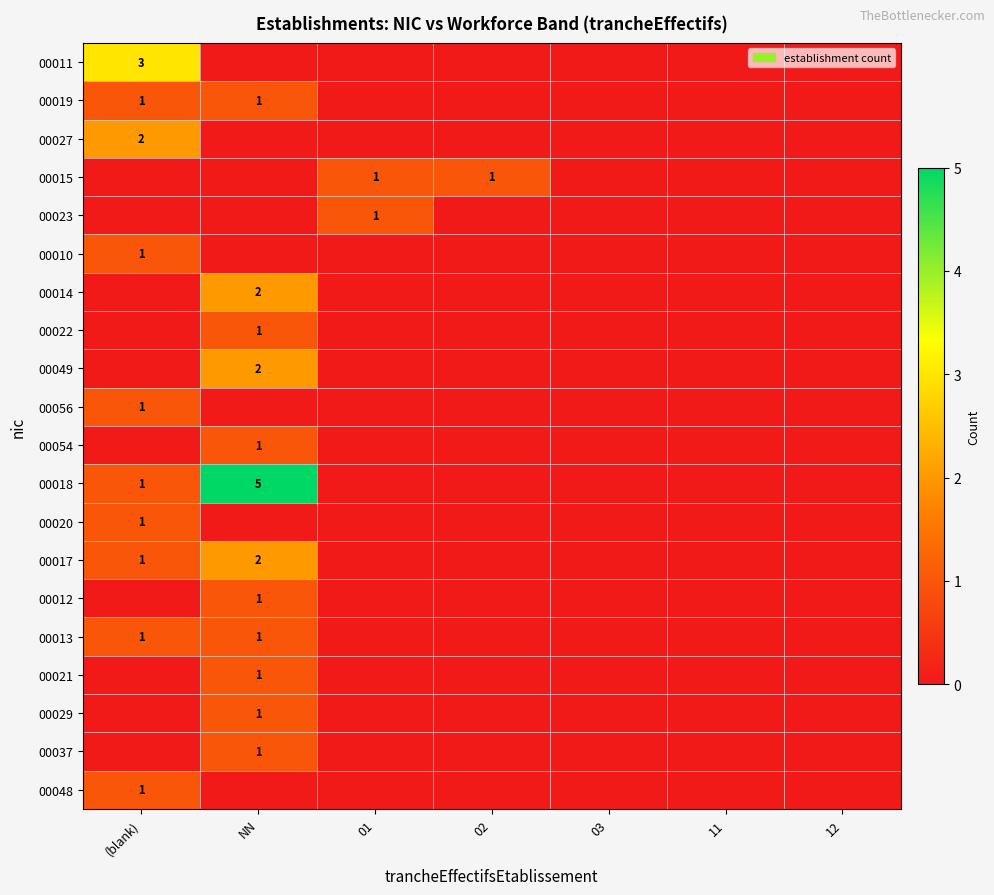

Is it true that 00014 equals 2 at NN?

True